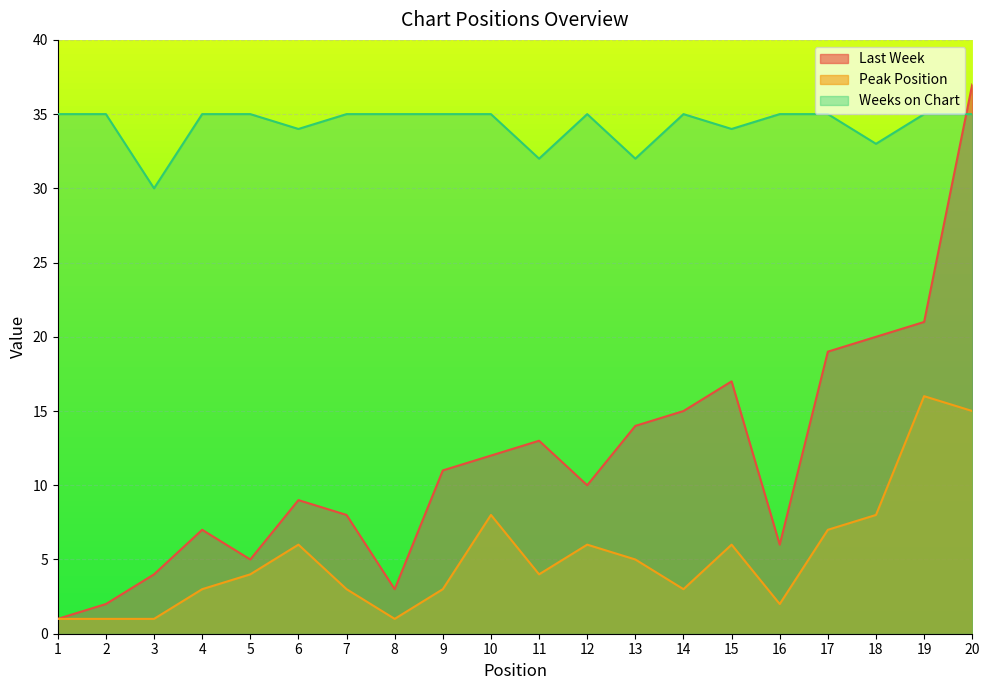

How many interior local valleys does the Peak Position series have?

4